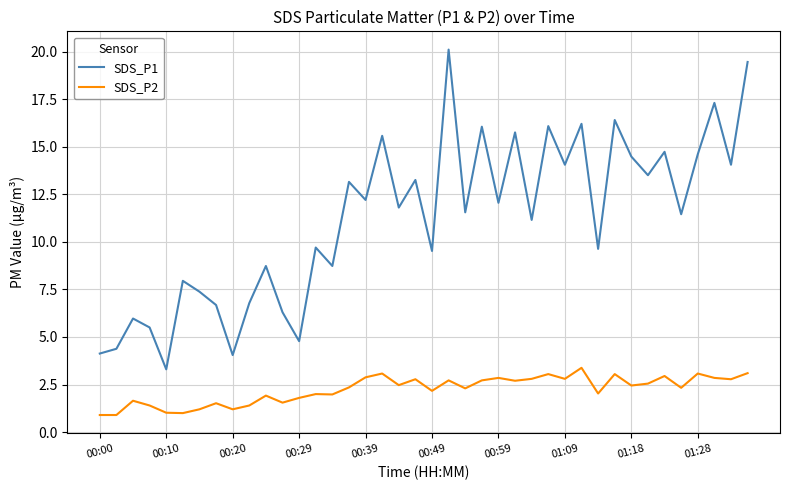

Which series has the largest total across all categories?

SDS_P1